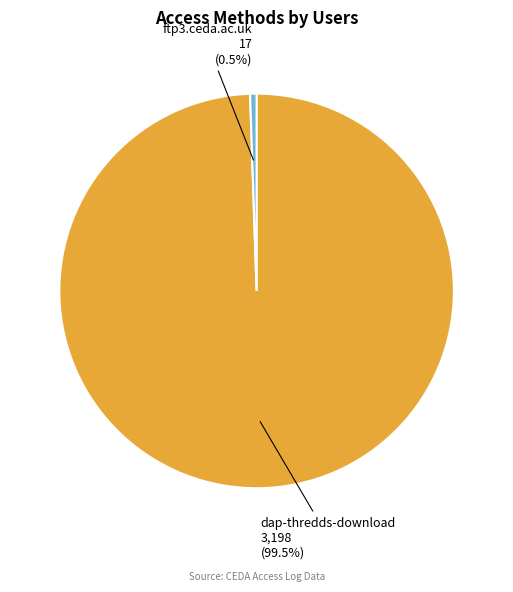

Count the number of slices in the pie.

2